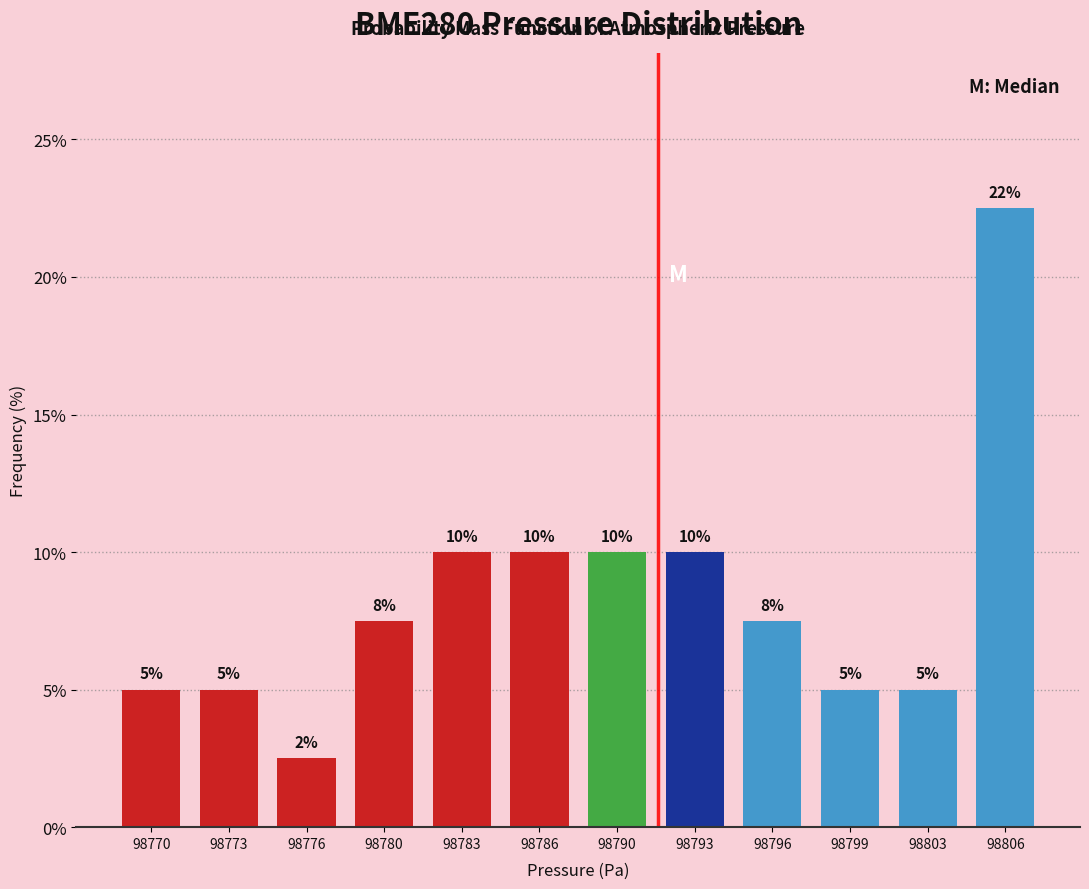

What is the maximum value shown in the chart?

22.5